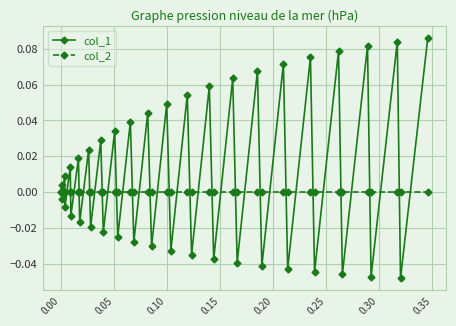

Which series has the largest range (max minus min)?

col_1